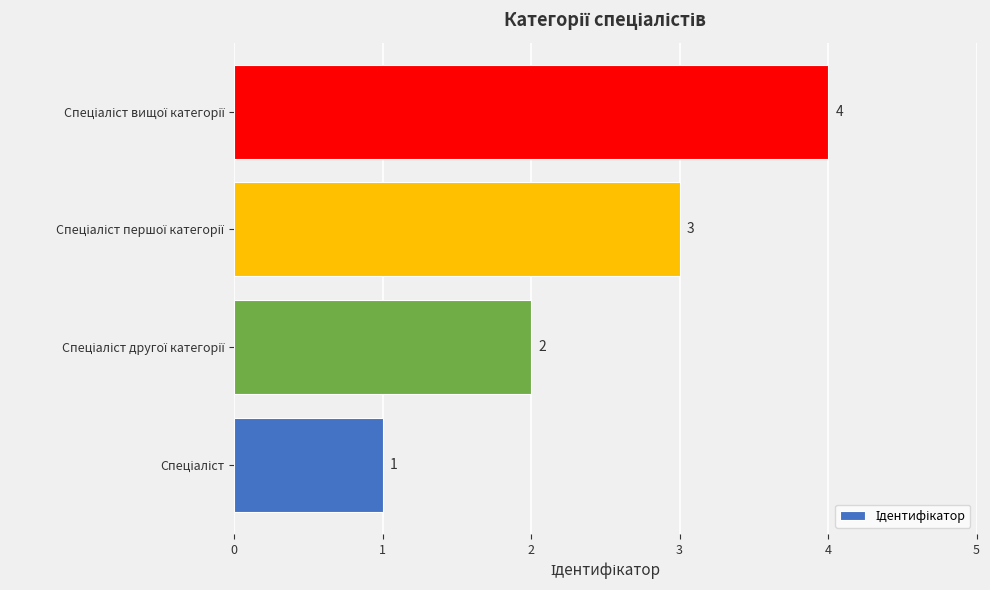

Does the chart contain stacked bars?

No